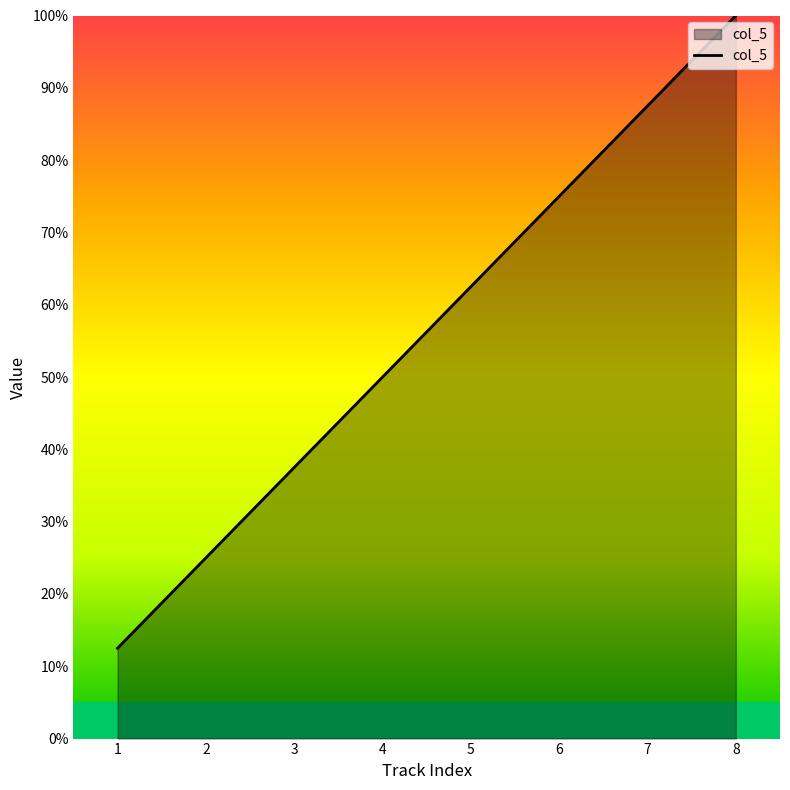

List the labels in order of value, smallest first.

1, 2, 3, 4, 5, 6, 7, 8